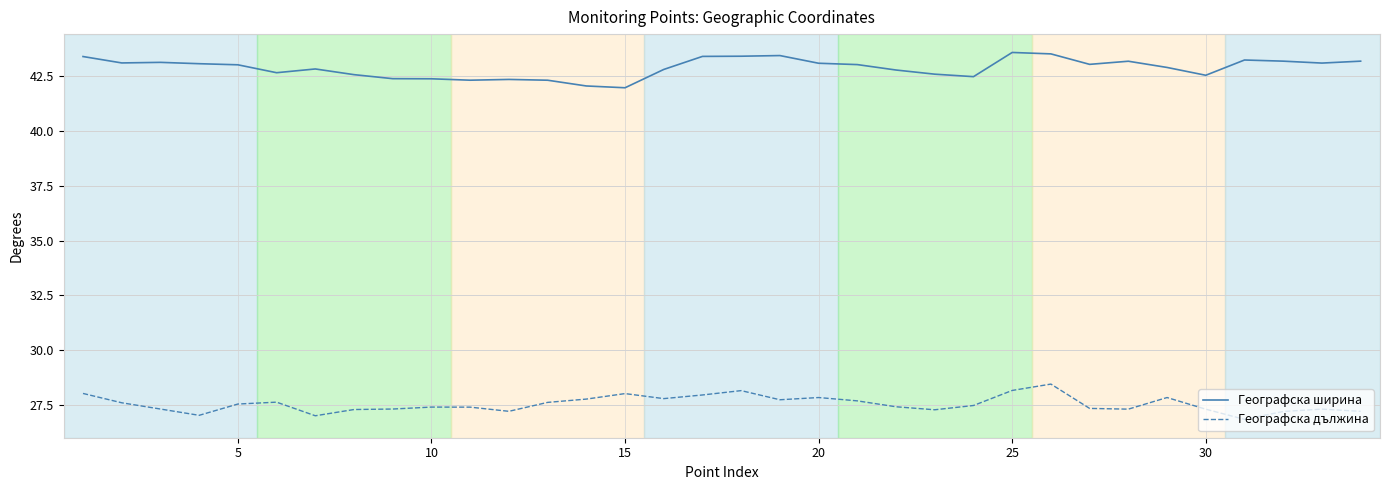

Does the chart display data point markers on the line(s)?

No